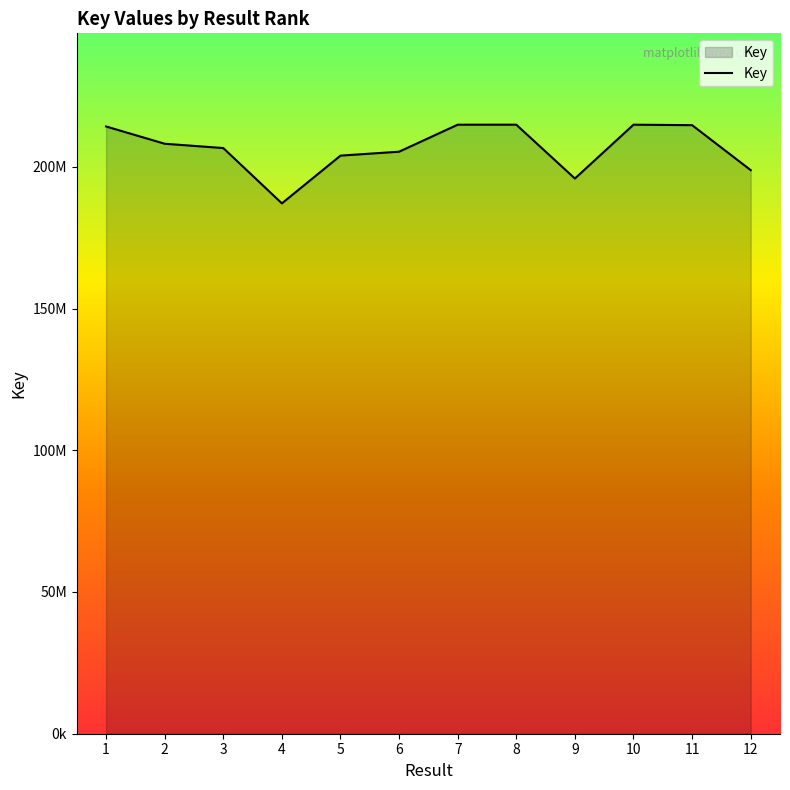

True or false: there are more than 0 points higher than both neighbors.

True